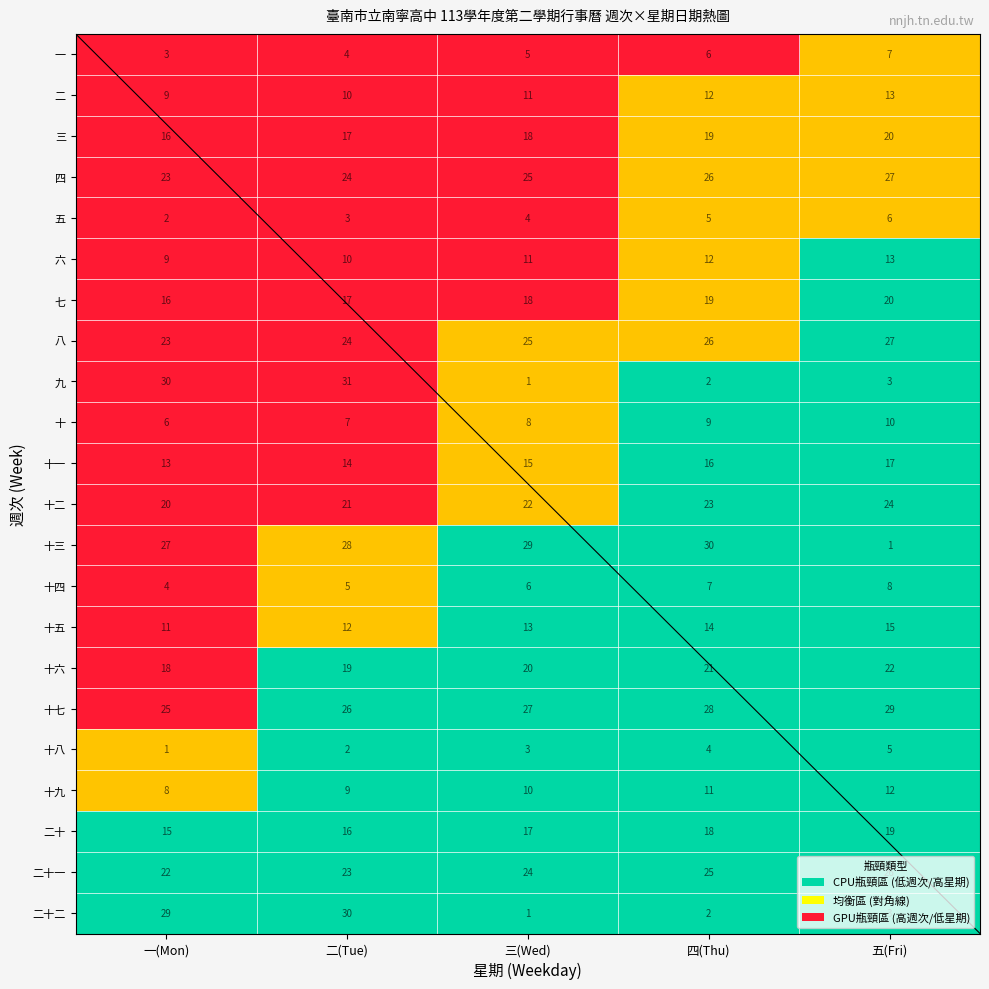

Rank the series by their maximum value, from lowest to highest.

二十, 二十一, 二十二, 十八, 十九, 一, 二, 三, 四, 五, 六, 七, 八, 九, 十, 十一, 十二, 十三, 十四, 十五, 十六, 十七